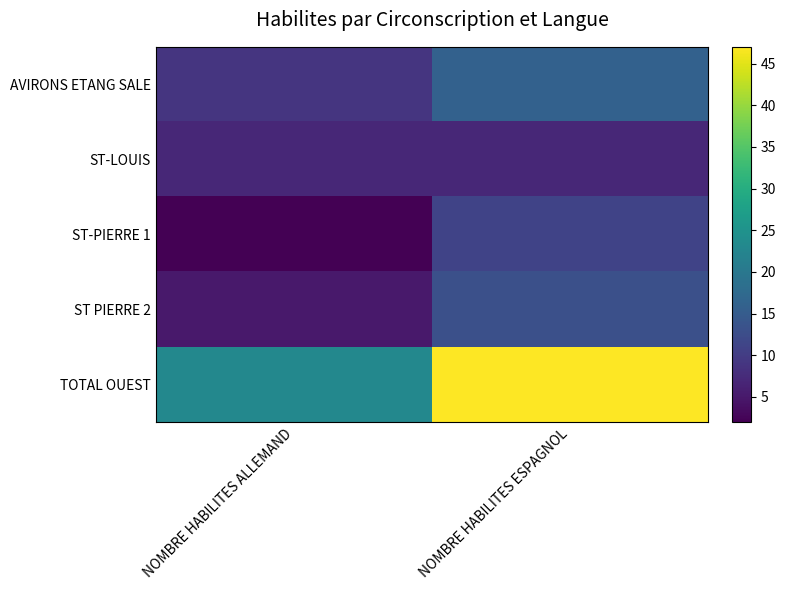

Which category has the lowest value across all series?

NOMBRE HABILITES ALLEMAND